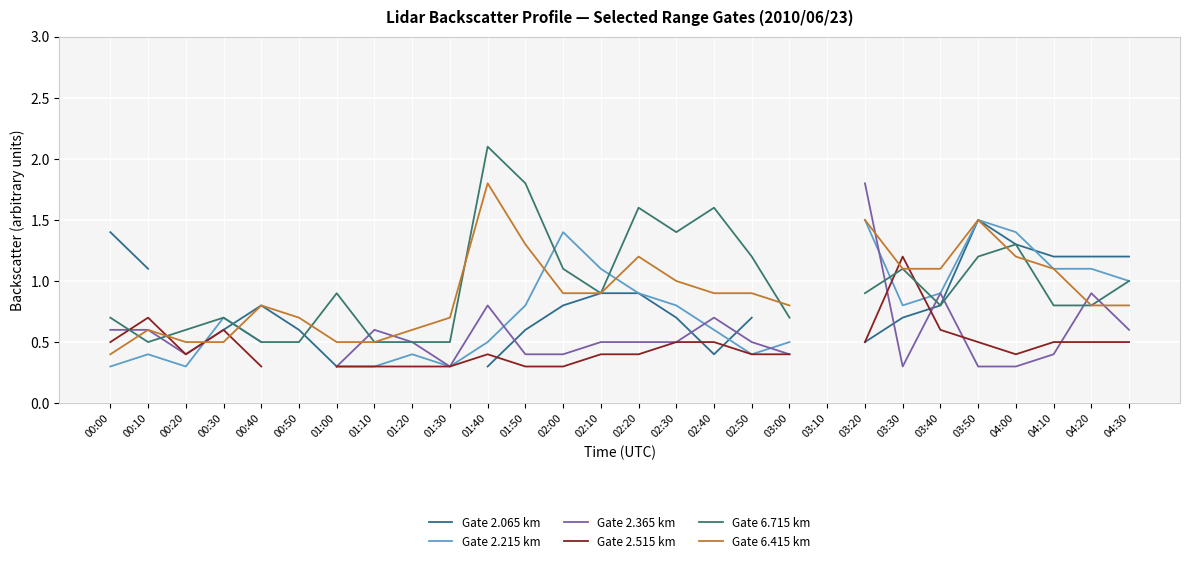

How many series are shown in this chart?

6